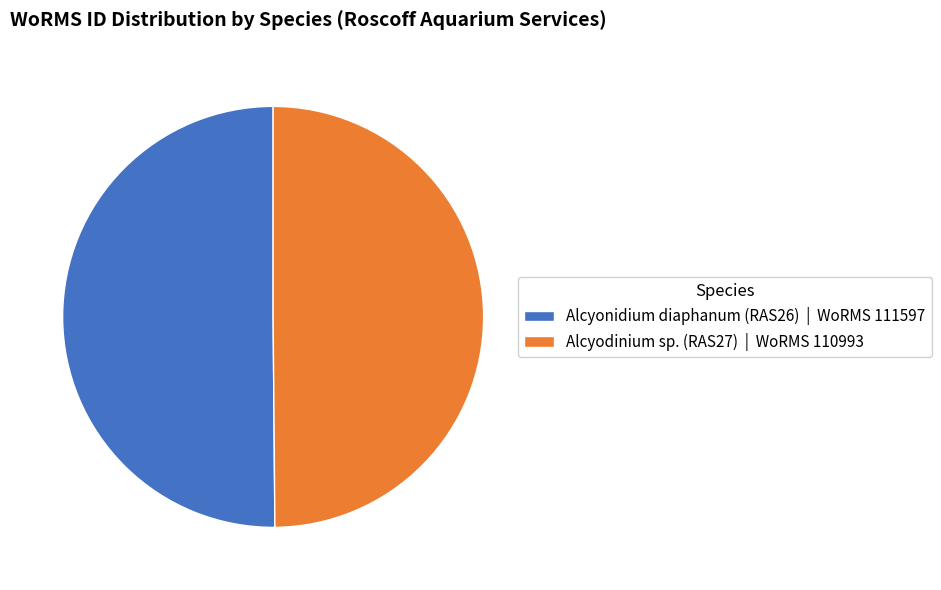

Is it true that Alcyodinium sp. (RAS27) | WoRMS 110993 is 37% of the pie?

False